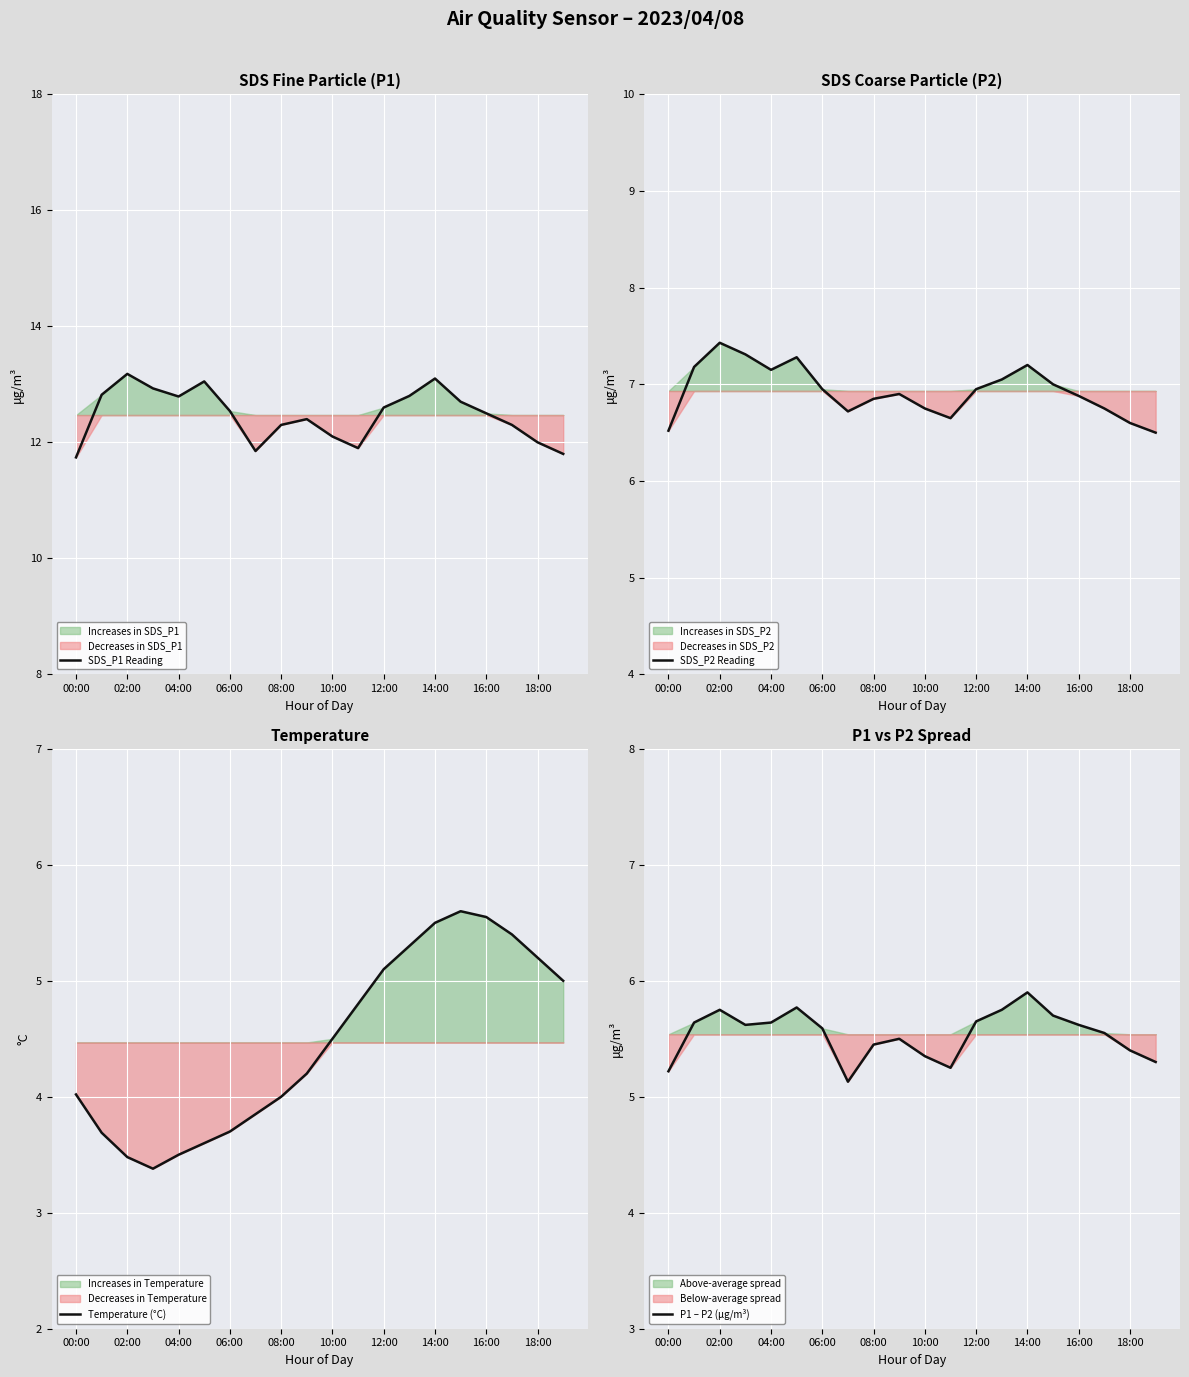

How many interior local peaks does the SDS_P2 Reading series have?

4